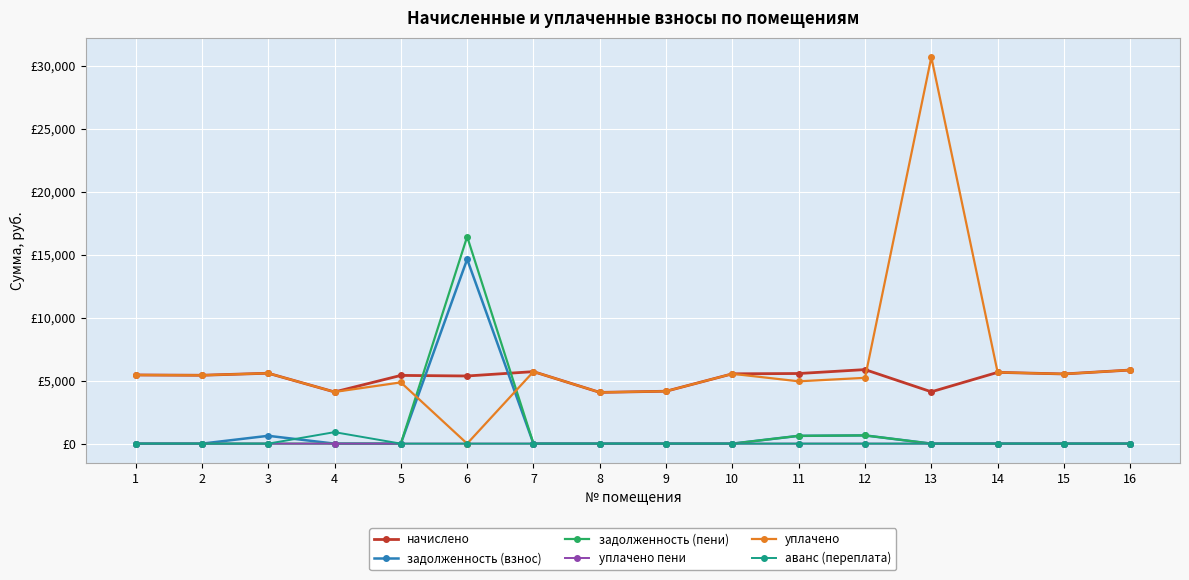

Which series has the largest total across all categories?

уплачено